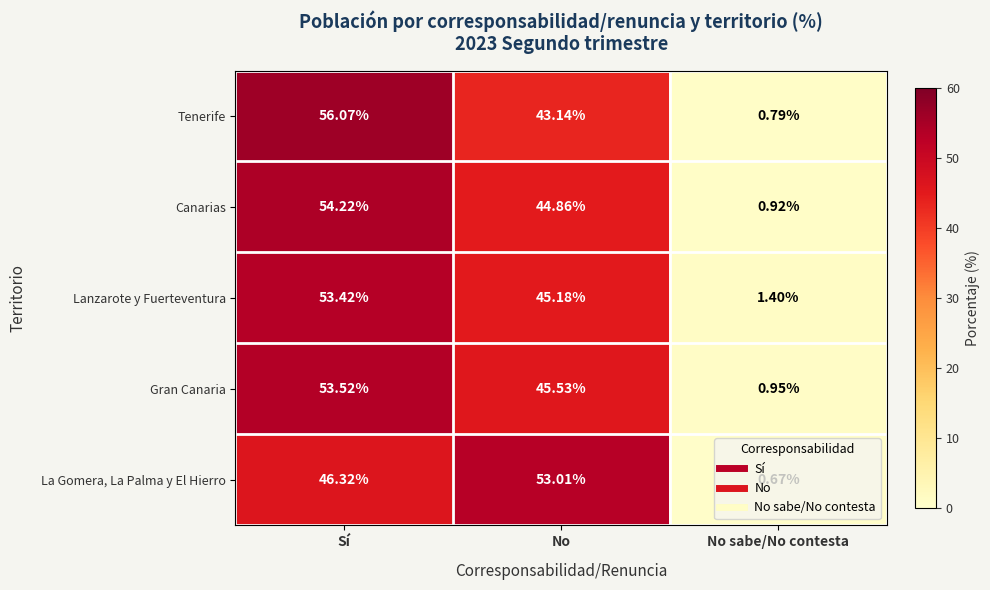

Which series has the widest spread of values?

Tenerife